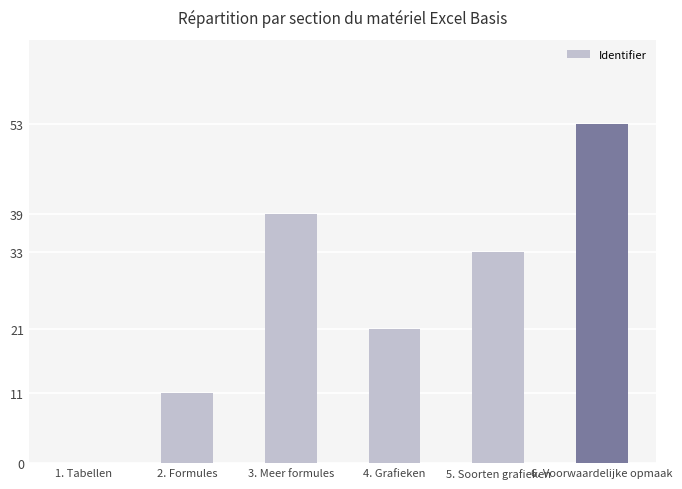

What is the difference between the values at 4. Grafieken and 1. Tabellen?

21